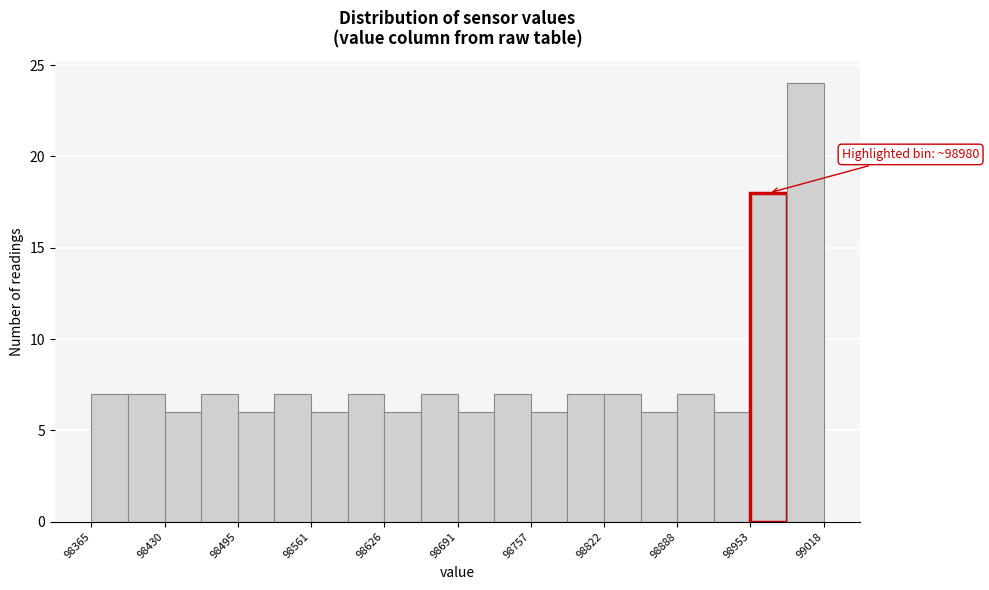

Around what value on the x-axis is the tallest bar? Give the approximate position of its centre, as read against the axis.

99000